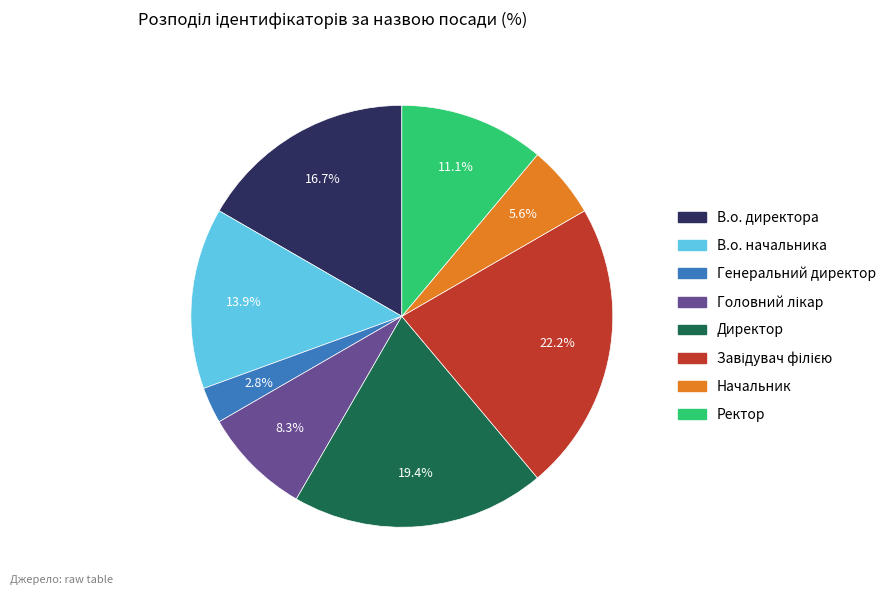

How many segments does this pie chart have?

8